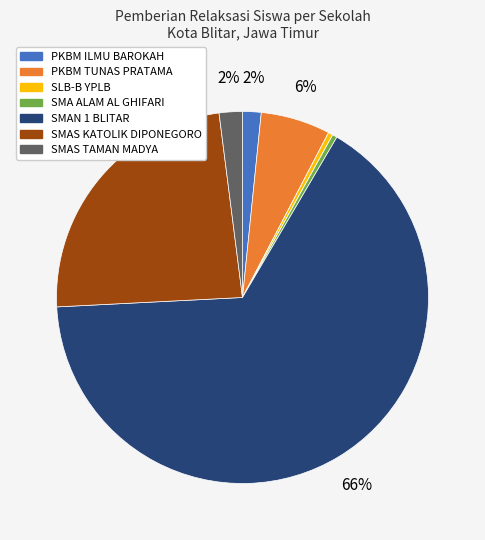

Is there a majority slice in this chart?

Yes